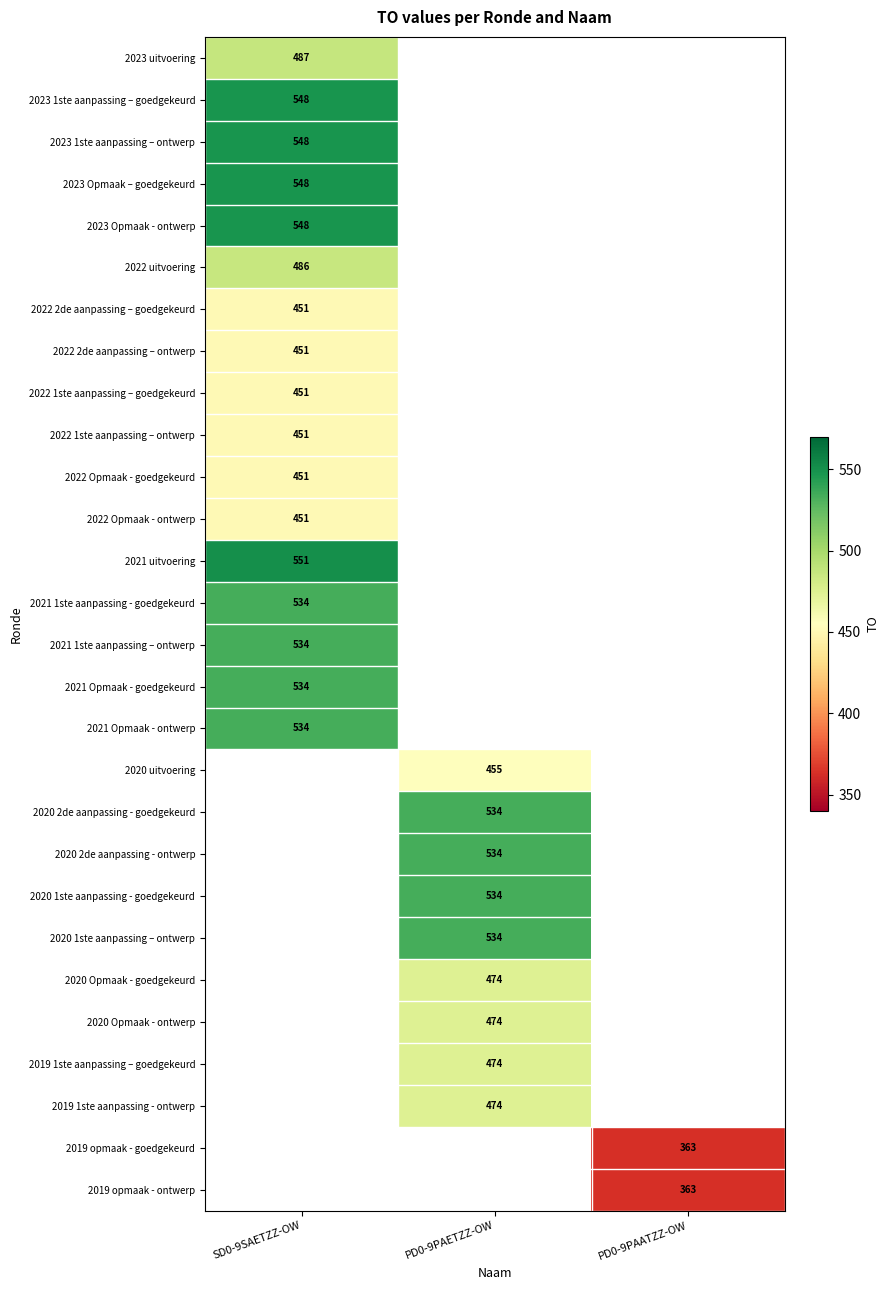

Is it true that 2022 Opmaak - ontwerp equals 451 at SD0-9SAETZZ-OW?

True